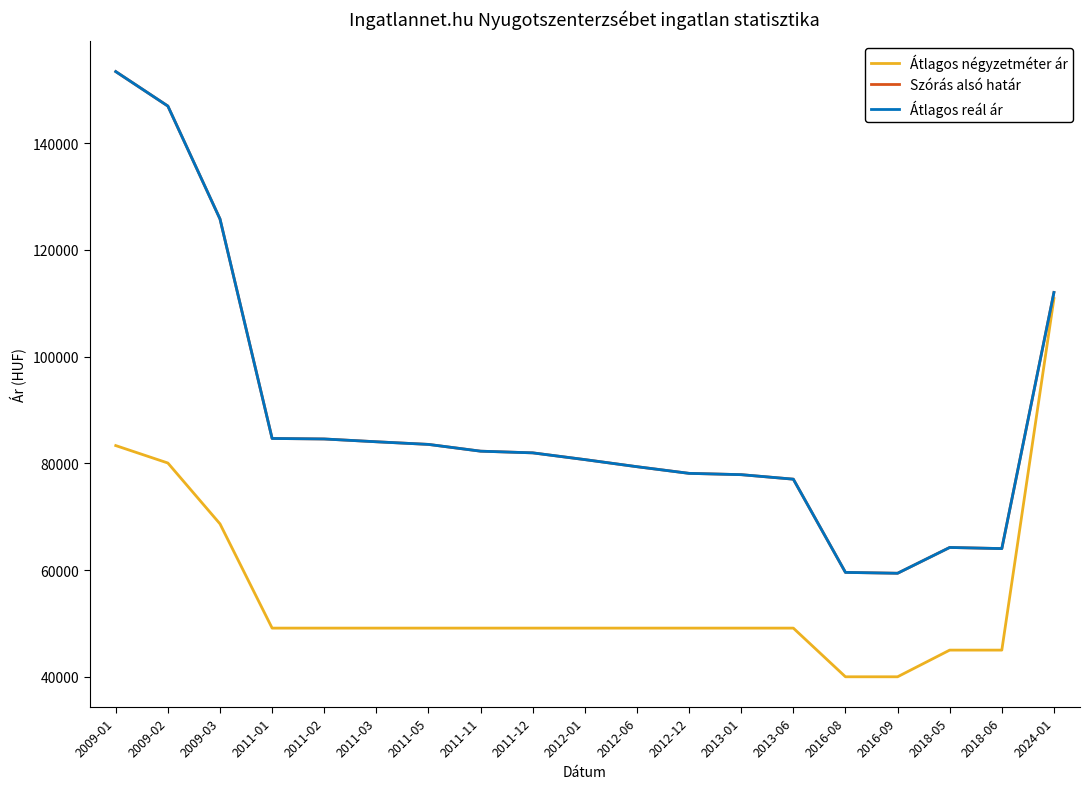

Is this an area chart (filled region under the line)?

No